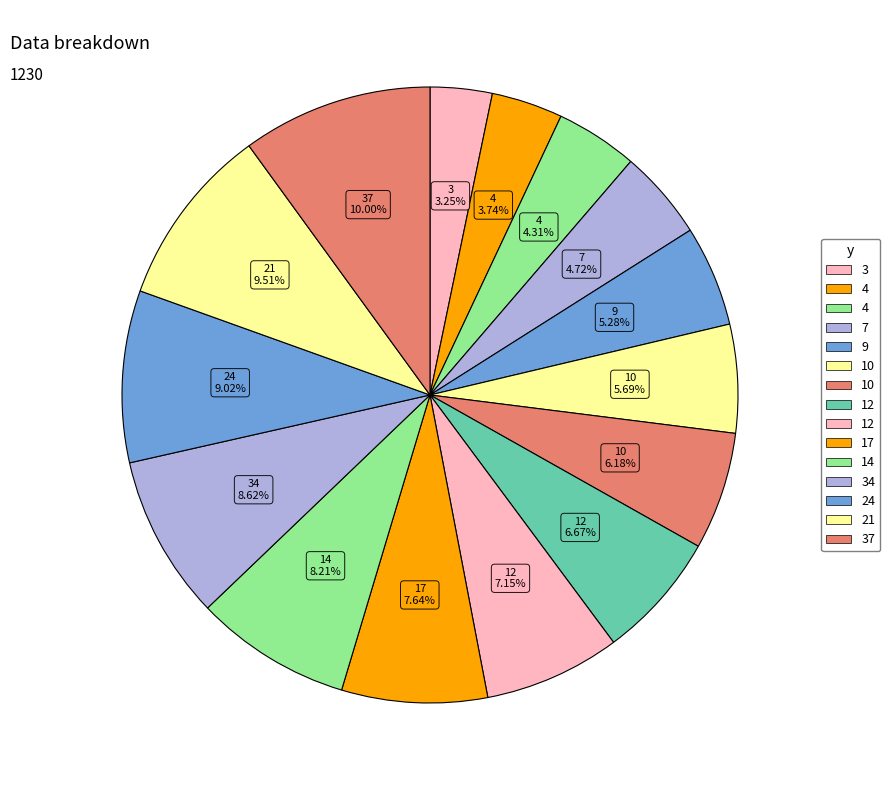

How many segments does this pie chart have?

15